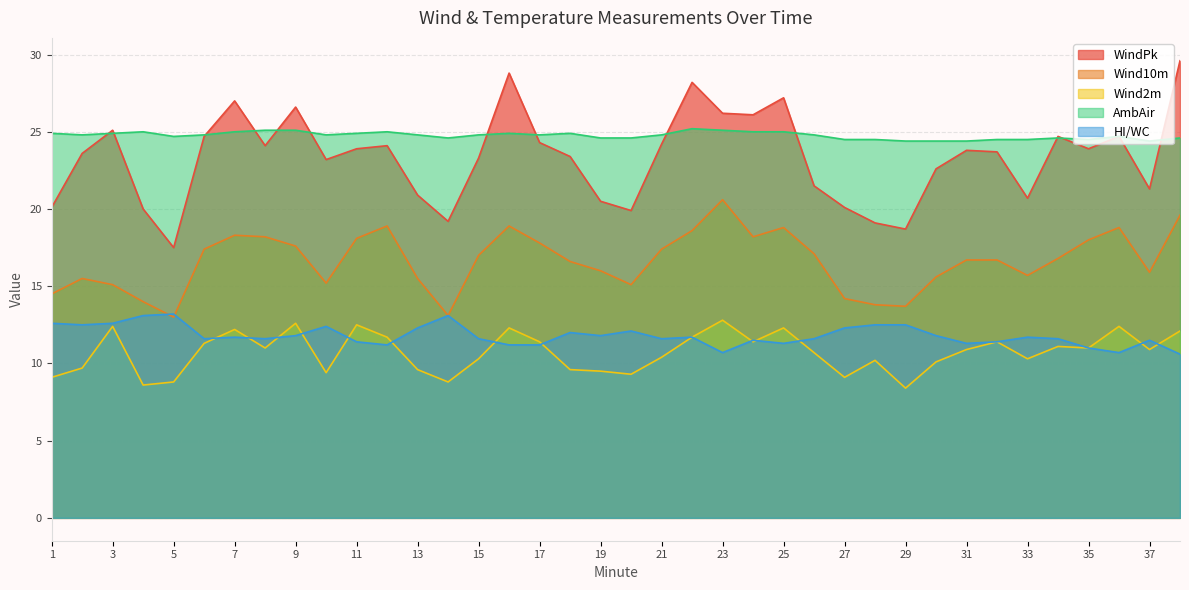

Rank the series by their maximum value, from highest to lowest.

WindPk, AmbAir, Wind10m, HI/WC, Wind2m